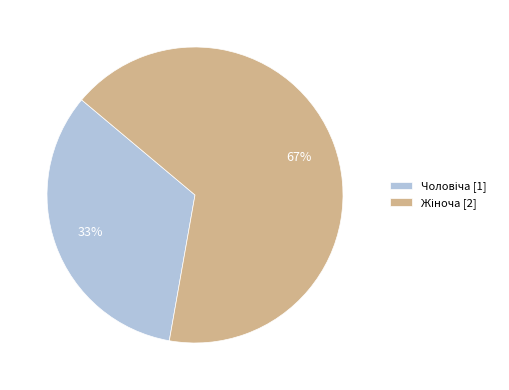

Is there a majority slice in this chart?

Yes